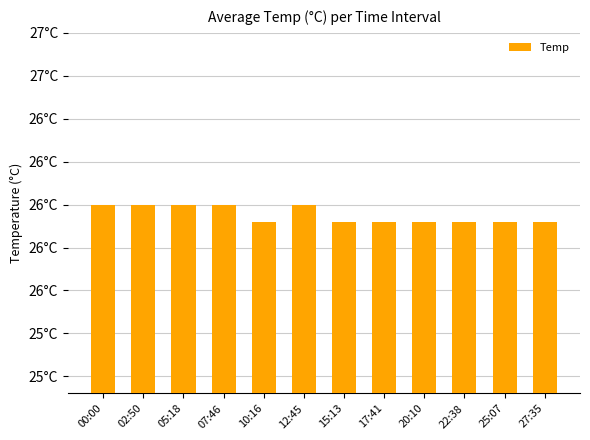

Rank the categories by value from highest to lowest.

00:00, 02:50, 05:18, 07:46, 12:45, 10:16, 15:13, 17:41, 20:10, 22:38, 25:07, 27:35